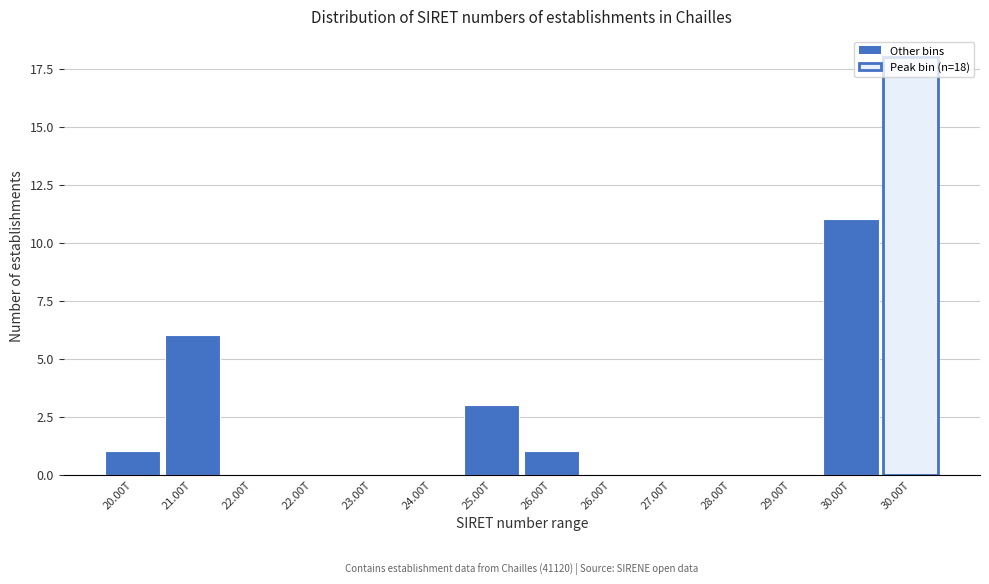

Are the bars horizontal?

No